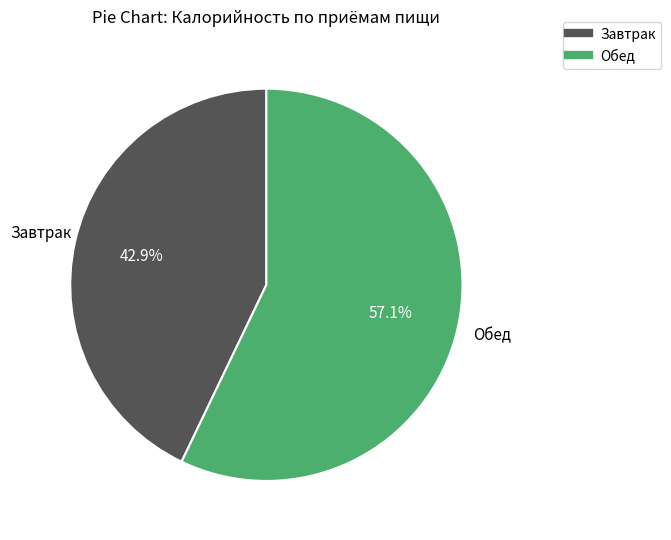

Does any single category account for the majority?

Yes